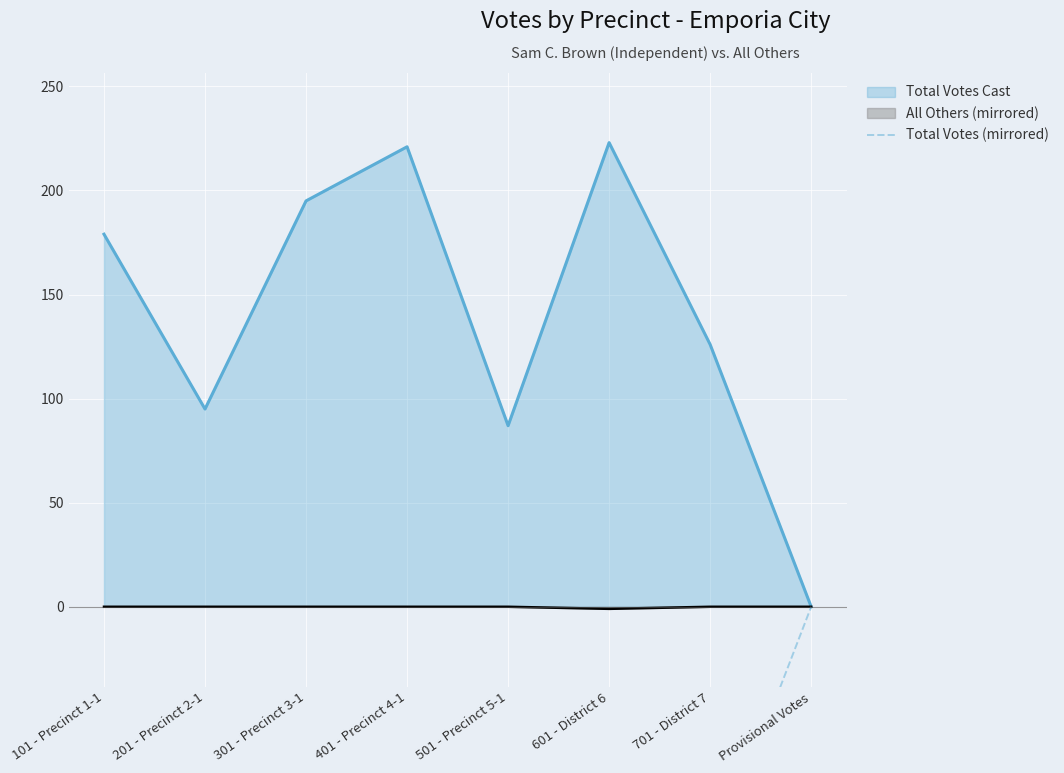

What is the highest value of the Total Votes Cast series?

223